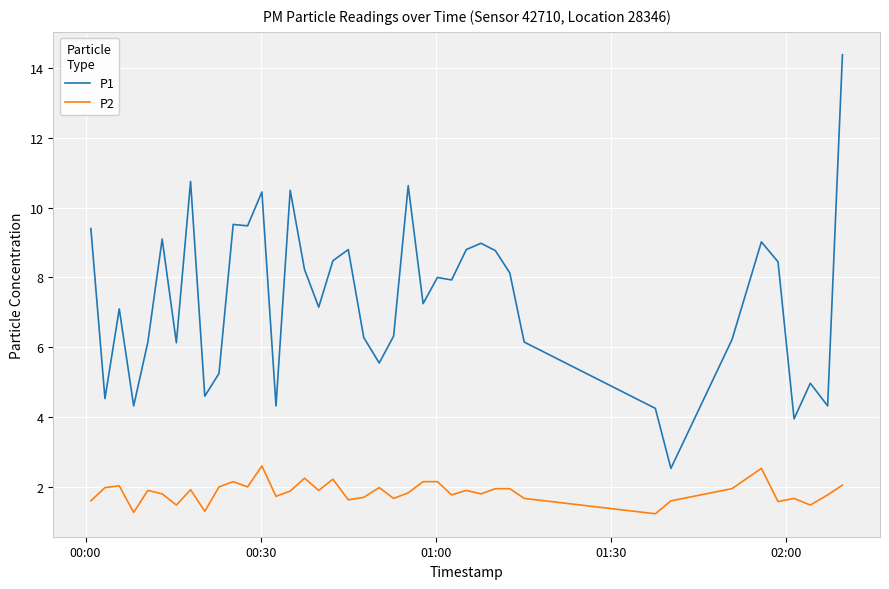

Which series has the largest total across all categories?

P1